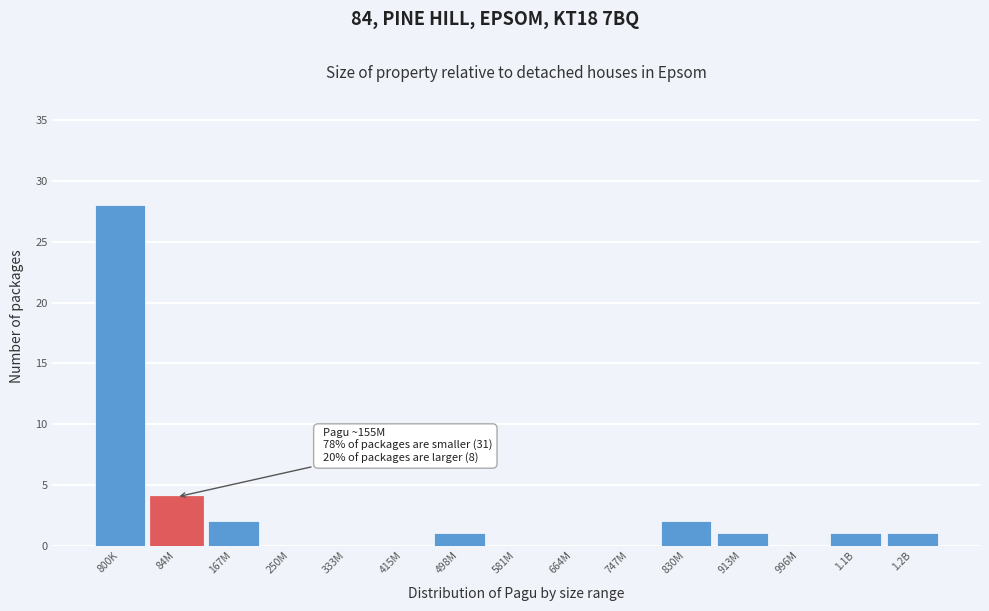

Reading left to right, what are all the values shown in this chart?

800K=28	84M=4	167M=2	250M=0	333M=0	415M=0	498M=1	581M=0	664M=0	747M=0	830M=2	913M=1	996M=0	1.1B=1	1.2B=1